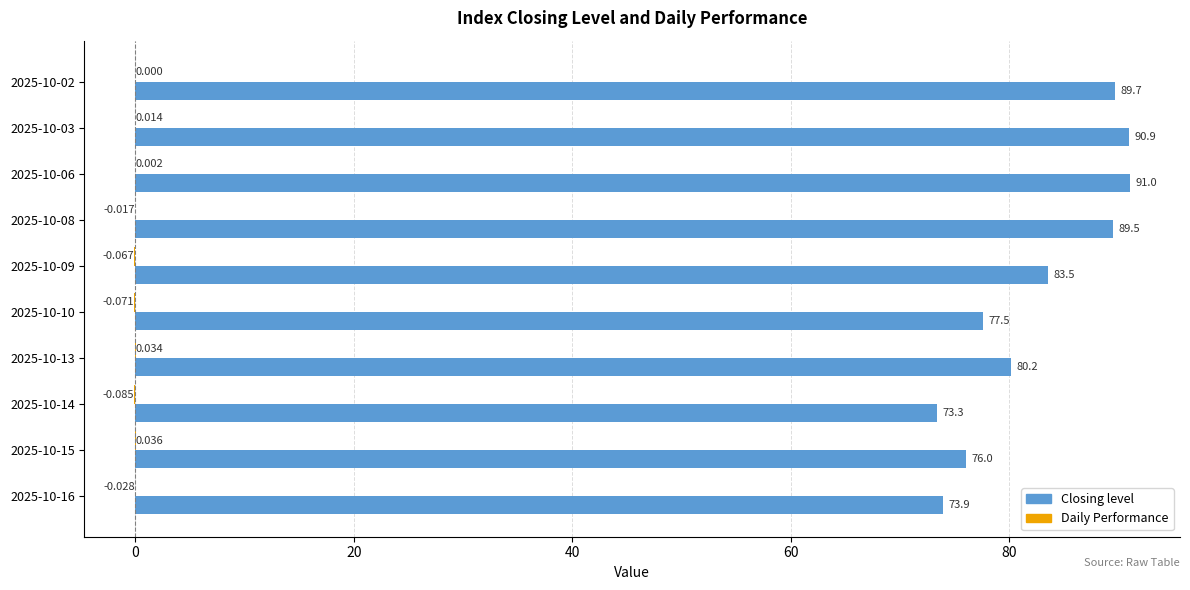

Which series has the largest total across all categories?

Closing level